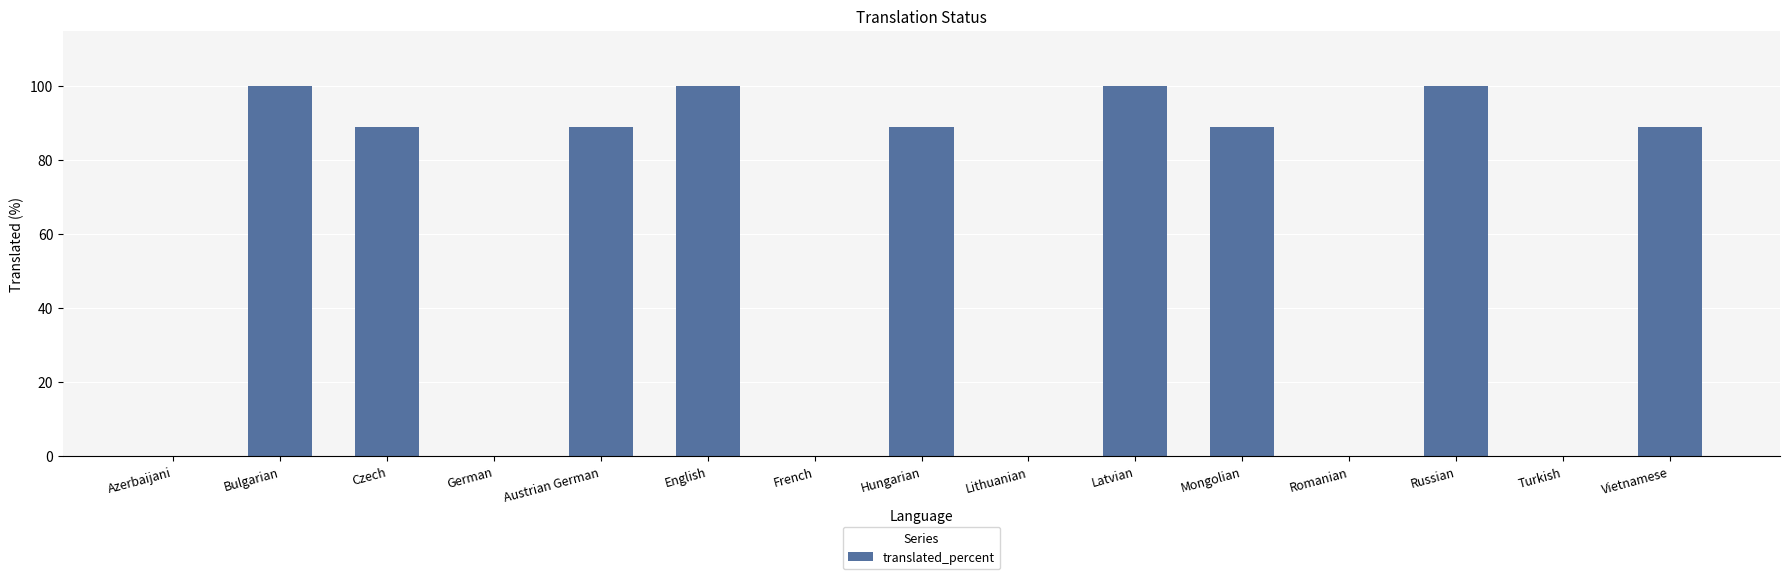

Reading left to right, list all the values displayed in this chart.

0.0	100.0	88.8	0.0	88.8	100.0	0.0	88.8	0.0	100.0	88.8	0.0	100.0	0.0	88.8